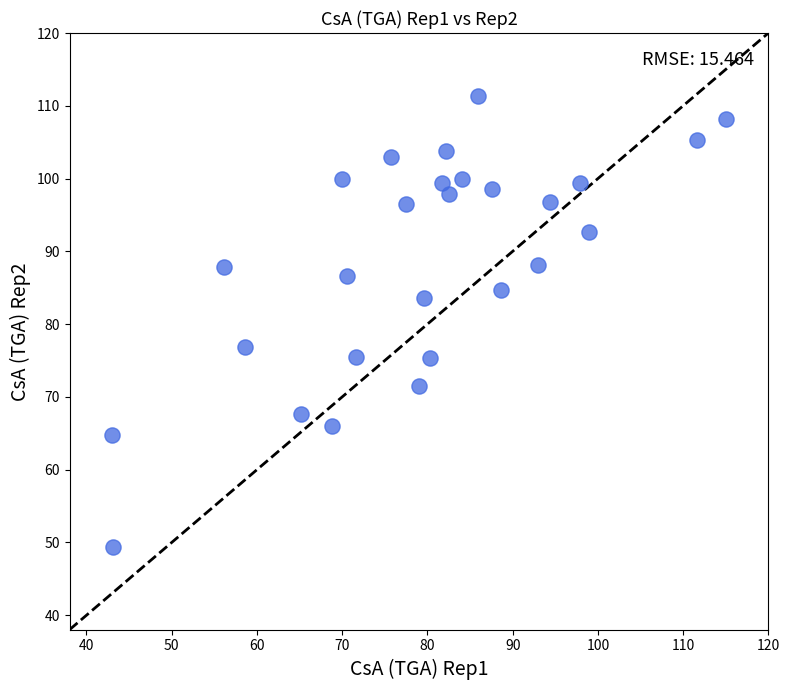

What is the range of X values (max minus min)?

72.0